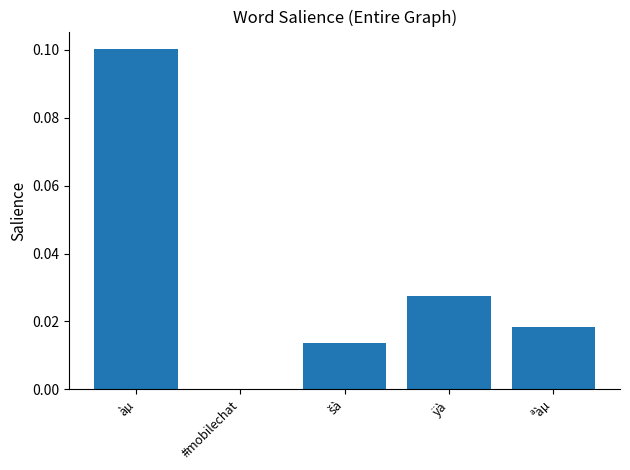

Which label corresponds to the largest value in the chart?

àµ